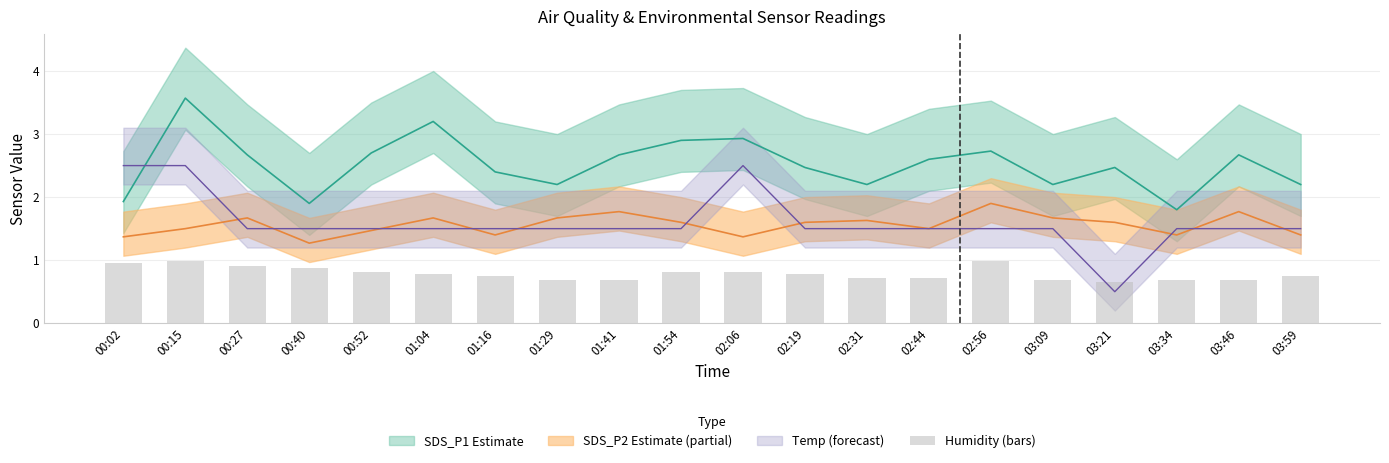

What is the difference between the maximum and minimum values?

0.3